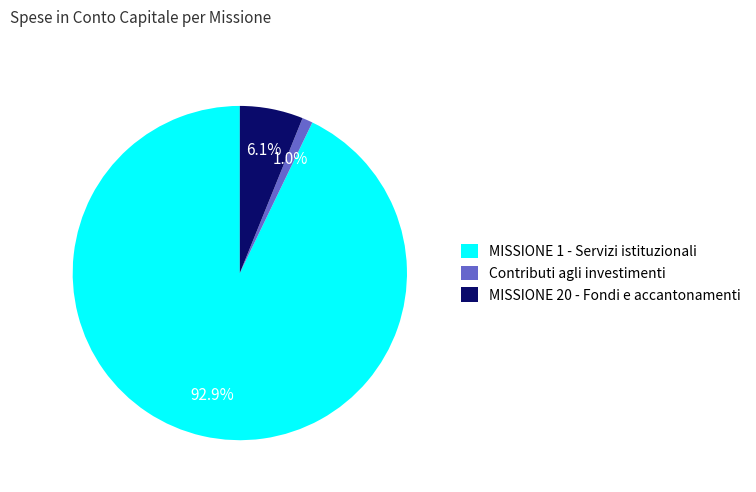

Is it true that MISSIONE 1 - Servizi istituzionali is 93% of the pie?

True